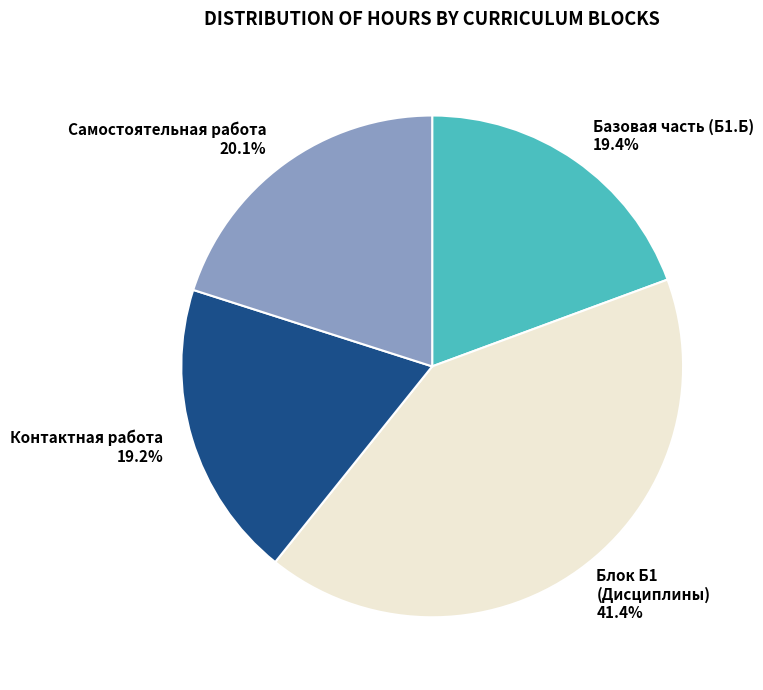

Which has a higher value, Базовая часть (Б1.Б) or Блок Б1 (Дисциплины)?

Блок Б1 (Дисциплины)